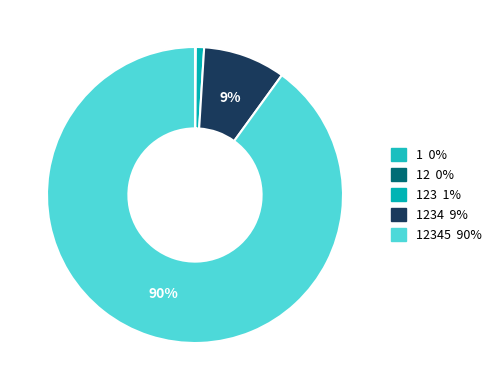

How many segments does this pie chart have?

5